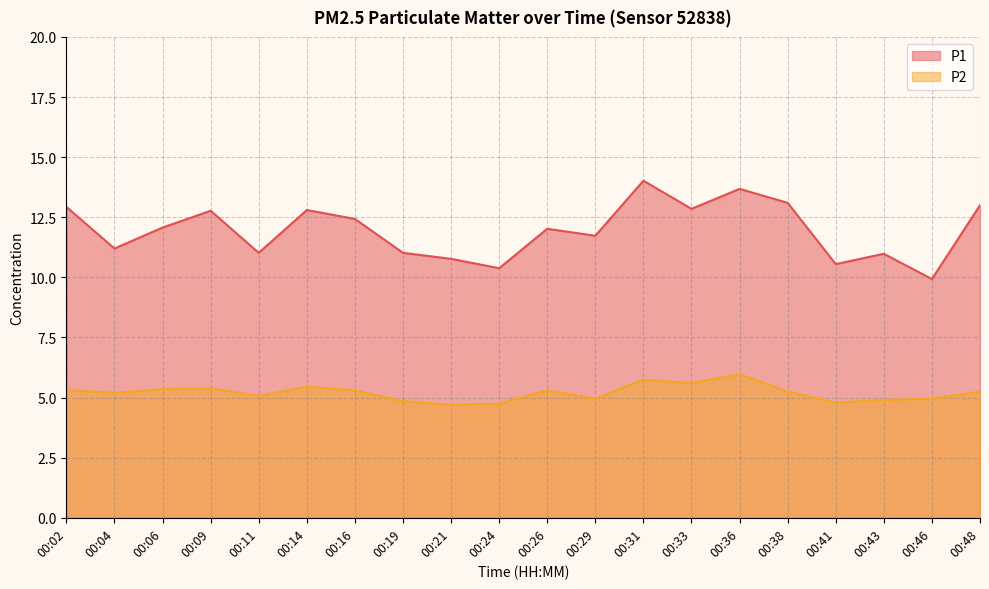

Between 00:41 and 00:06, which is larger?

00:06